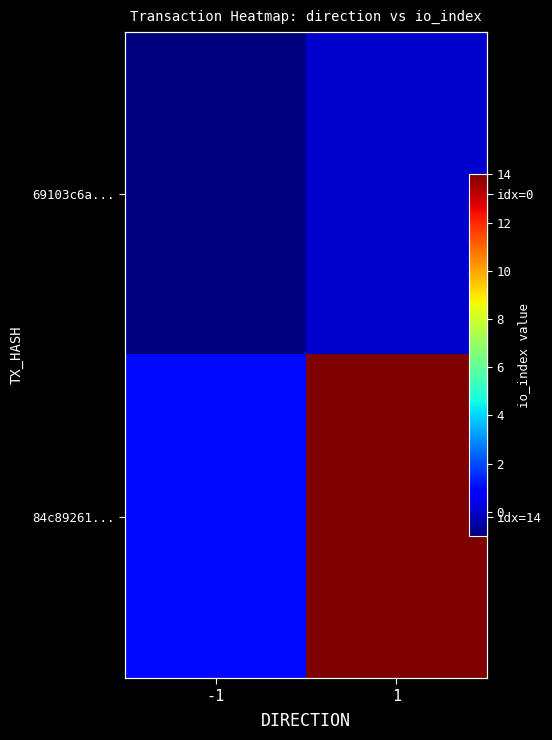

What is the difference between the maximum and minimum values in the 84c89261... series?

13